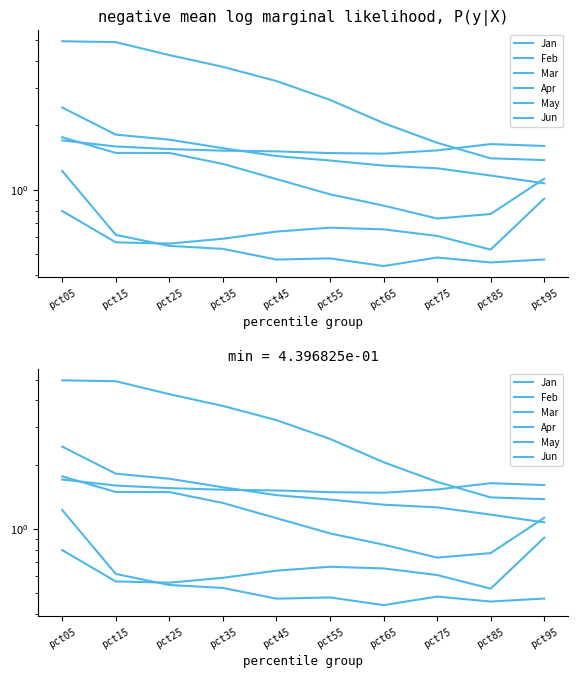

Reading left to right, what are all the values shown in this chart?

Jan: 5.0	4.9	4.3	3.8	3.2	2.6	2.1	1.7	1.4	1.4
Feb: 1.8	1.5	1.5	1.3	1.1	1.0	0.8	0.7	0.8	1.1
Mar: 2.4	1.8	1.7	1.6	1.4	1.4	1.3	1.3	1.2	1.1
Apr: 0.8	0.6	0.6	0.6	0.6	0.7	0.7	0.6	0.5	0.9
May: 1.7	1.6	1.6	1.5	1.5	1.5	1.5	1.5	1.6	1.6
Jun: 1.2	0.6	0.5	0.5	0.5	0.5	0.4	0.5	0.5	0.5